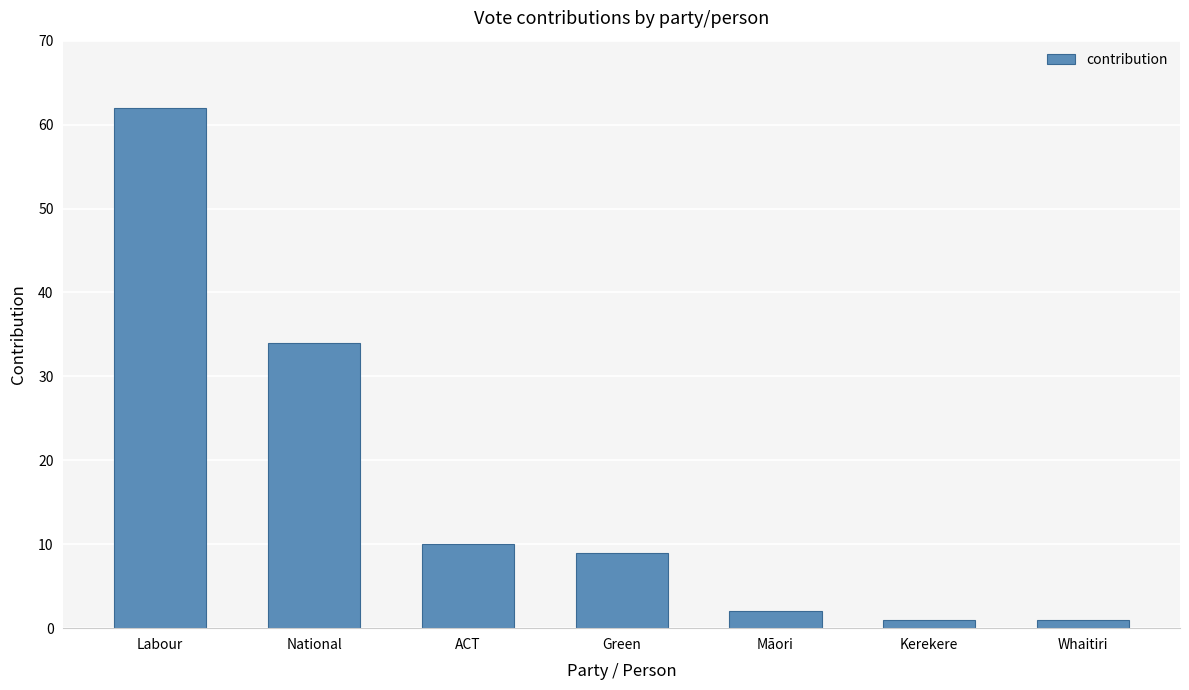

At which category does the chart reach its peak across all series?

Labour